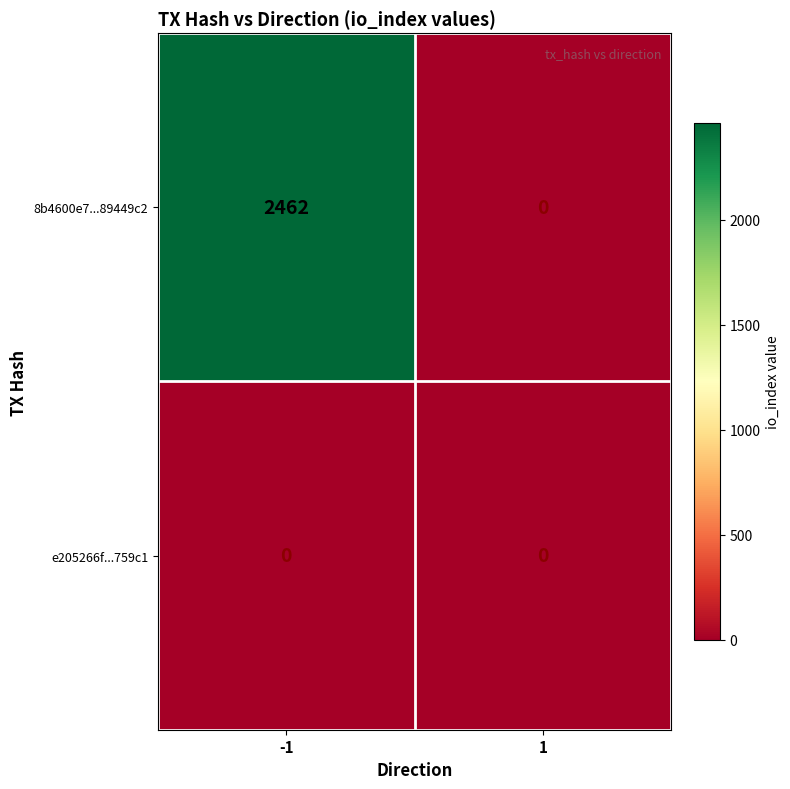

Reading left to right, transcribe all the data shown in this chart.

8b4600e7...89449c2: -1=2462	1=0
e205266f...759c1: -1=0	1=0